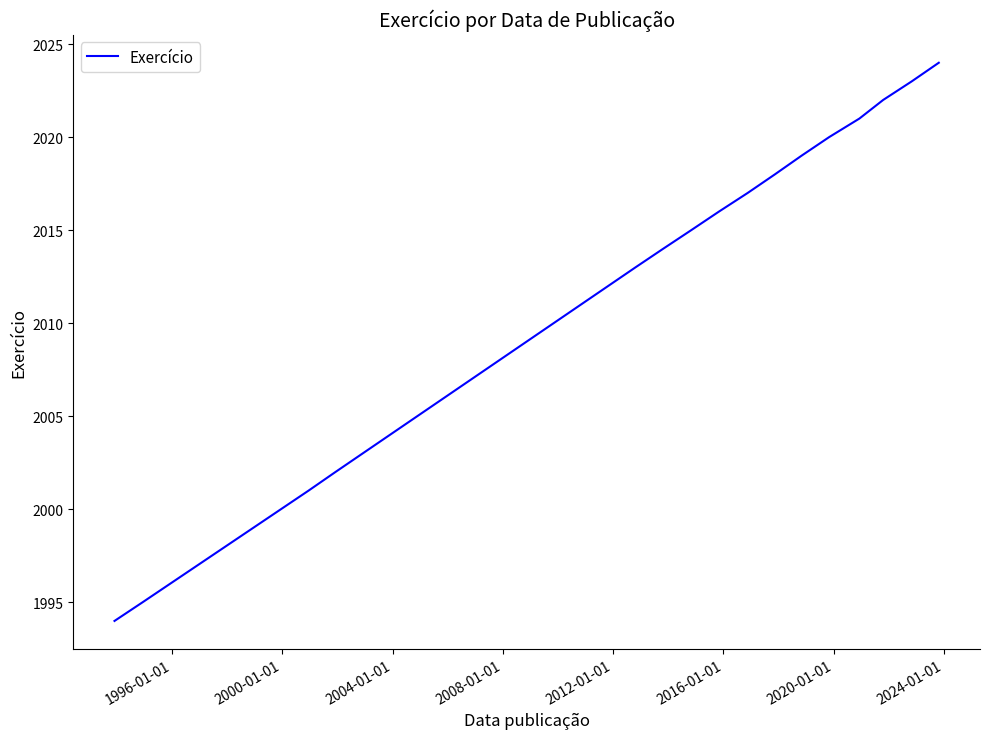

What is the smallest value displayed?

1994